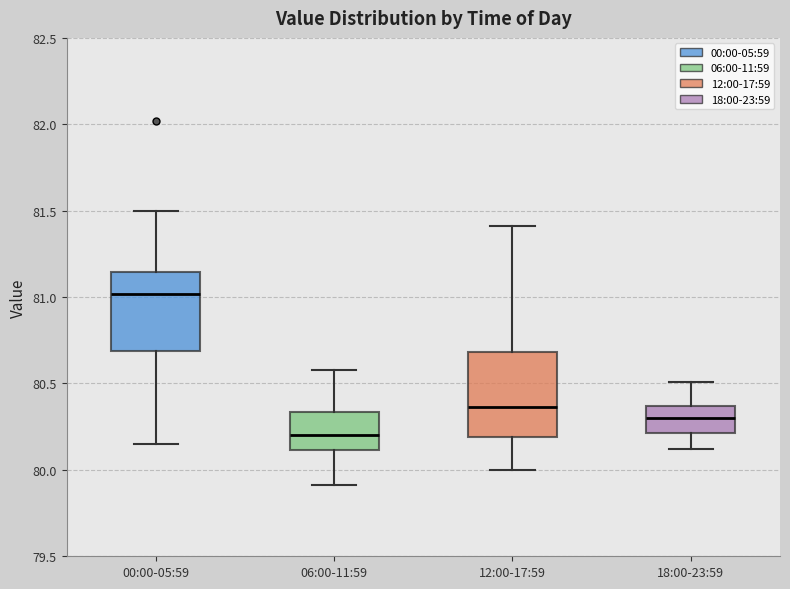

Where does the upper whisker of the box for 18:00-23:59 end on the y-axis? The values are not printed on the chart, so give them approximately, as read against the axis.

80.50